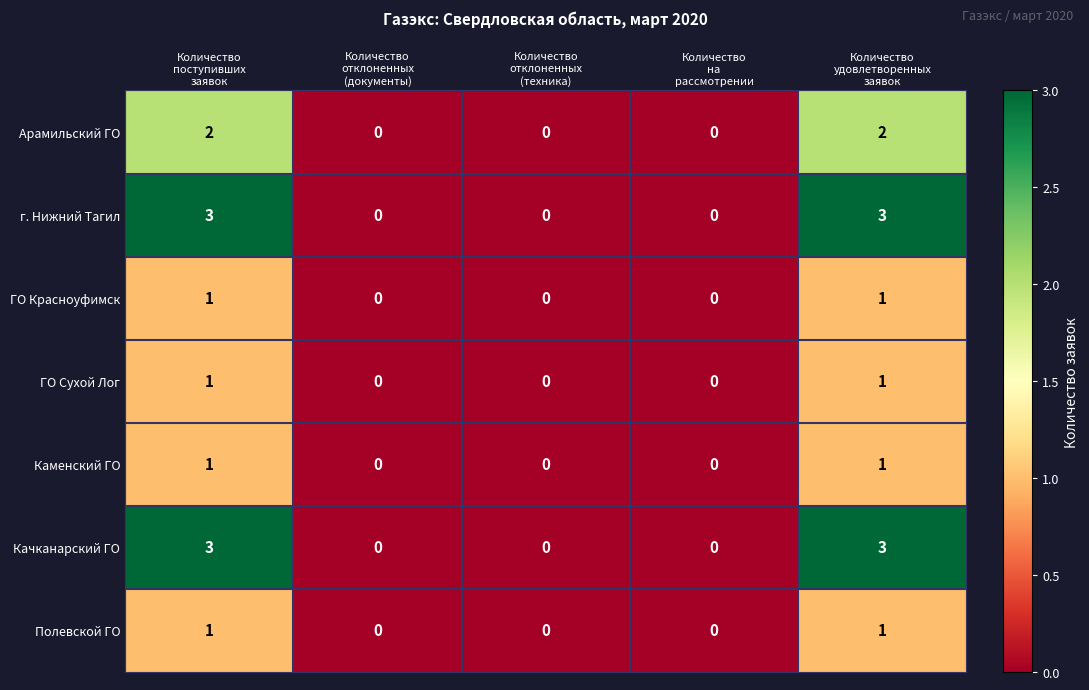

What is the greatest value displayed?

3